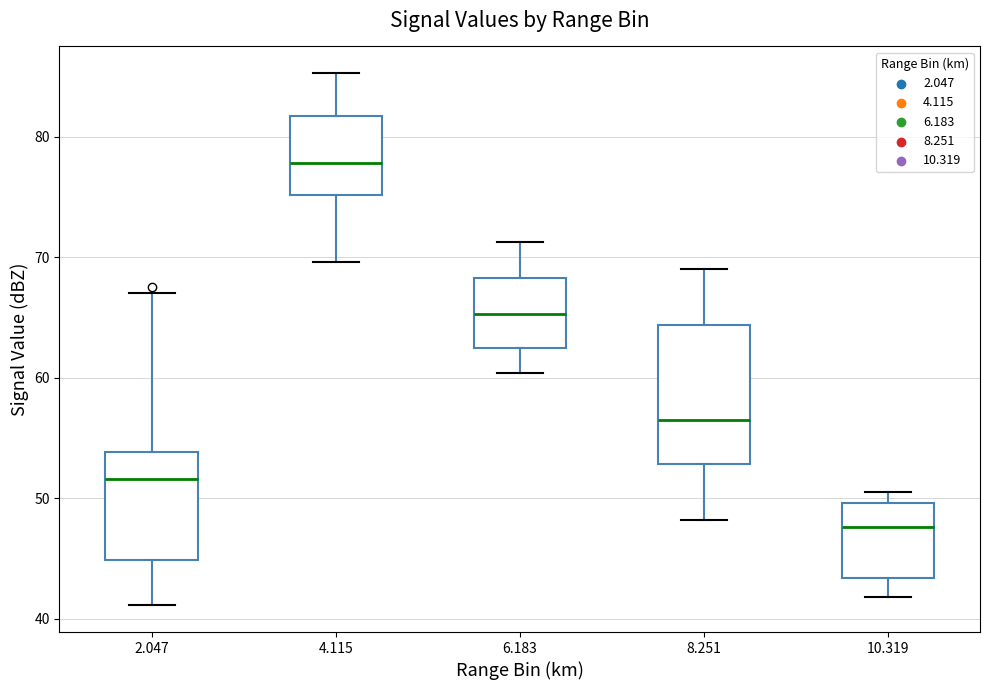

Comparing the boxes themselves (not the whiskers), which one is the tallest?

8.251